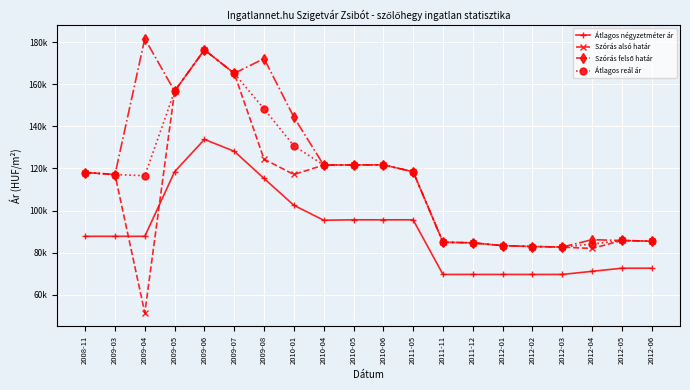

The Szórás alsó határ series shows 82636 at 2012-03. True or false?

True